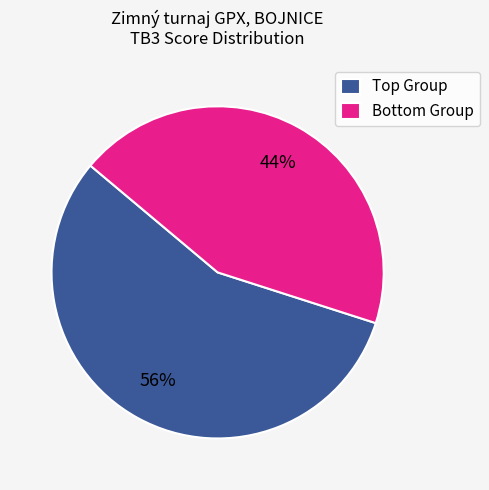

What is the largest slice in the pie chart?

Top Group